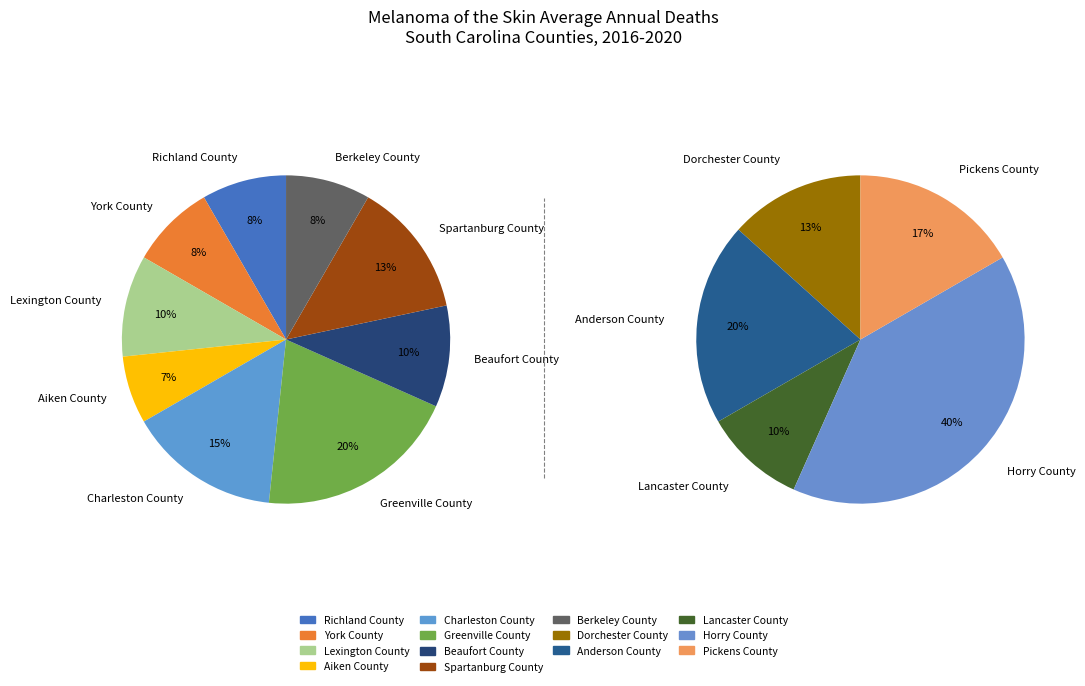

The Pickens County slice represents 1% of the pie. True or false?

False